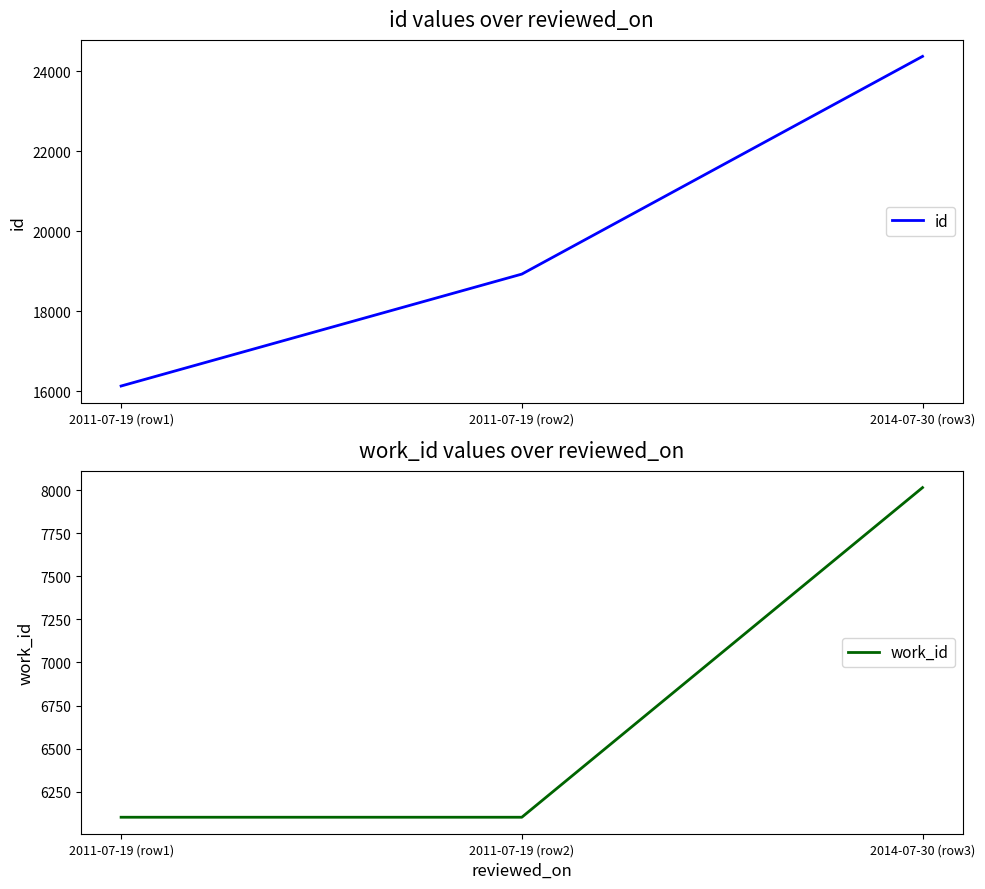

What is the difference between the work_id values at 2014-07-30 (row3) and 2011-07-19 (row2)?

1912